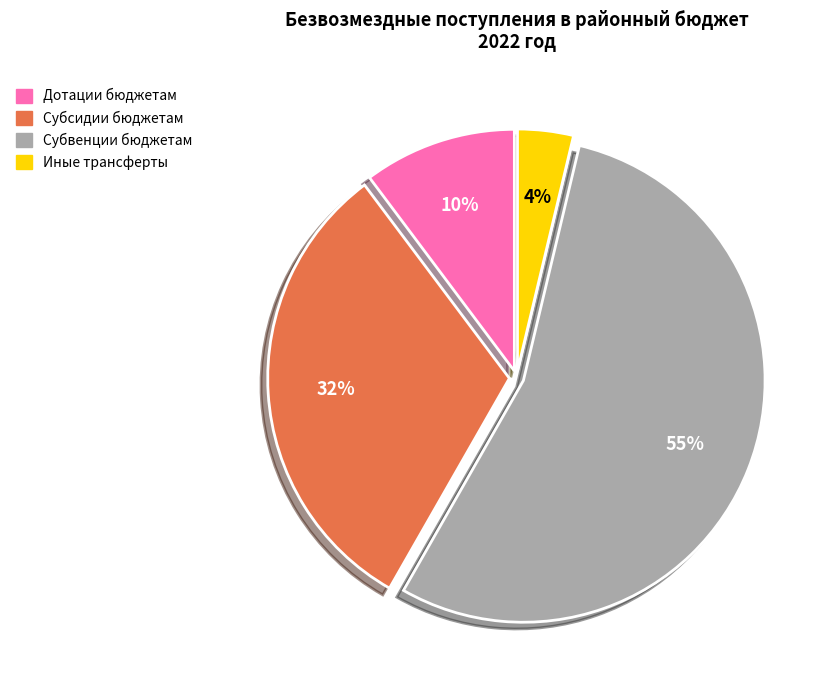

Is there a majority slice in this chart?

Yes